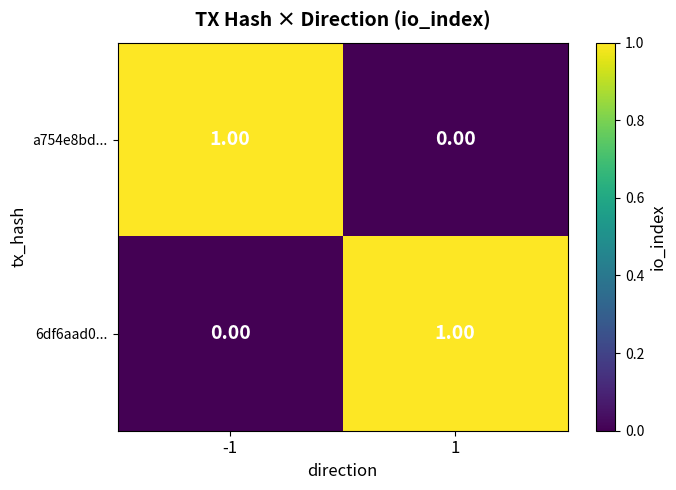

At 1, list the series in order from smallest to largest.

a754e8bd..., 6df6aad0...